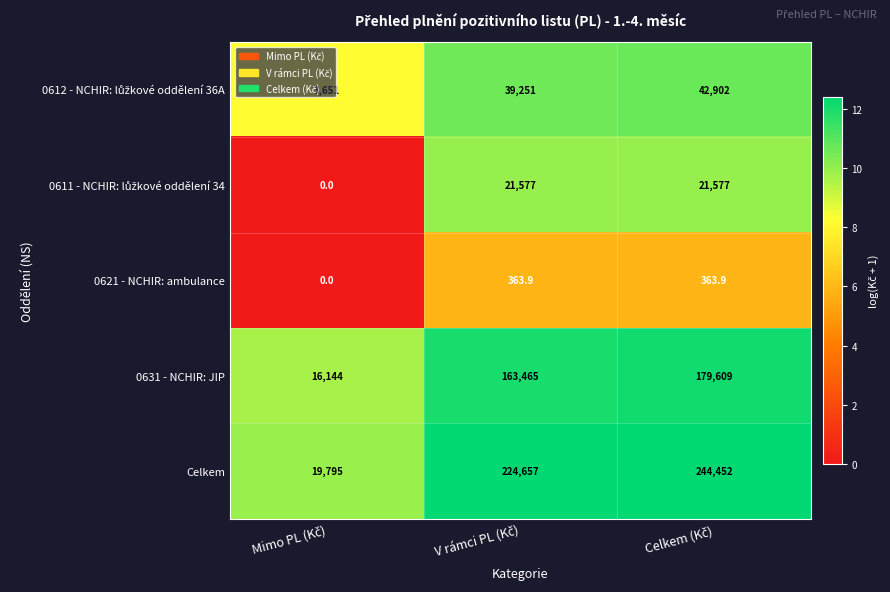

Which series has the widest spread of values?

Celkem